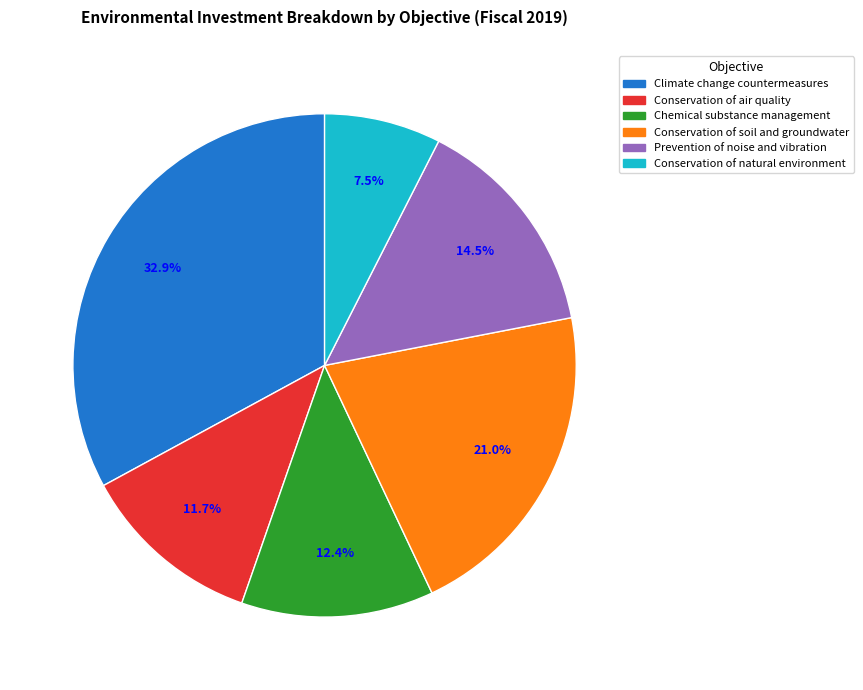

To the nearest percent, what percentage of the pie is Climate change countermeasures?

33%